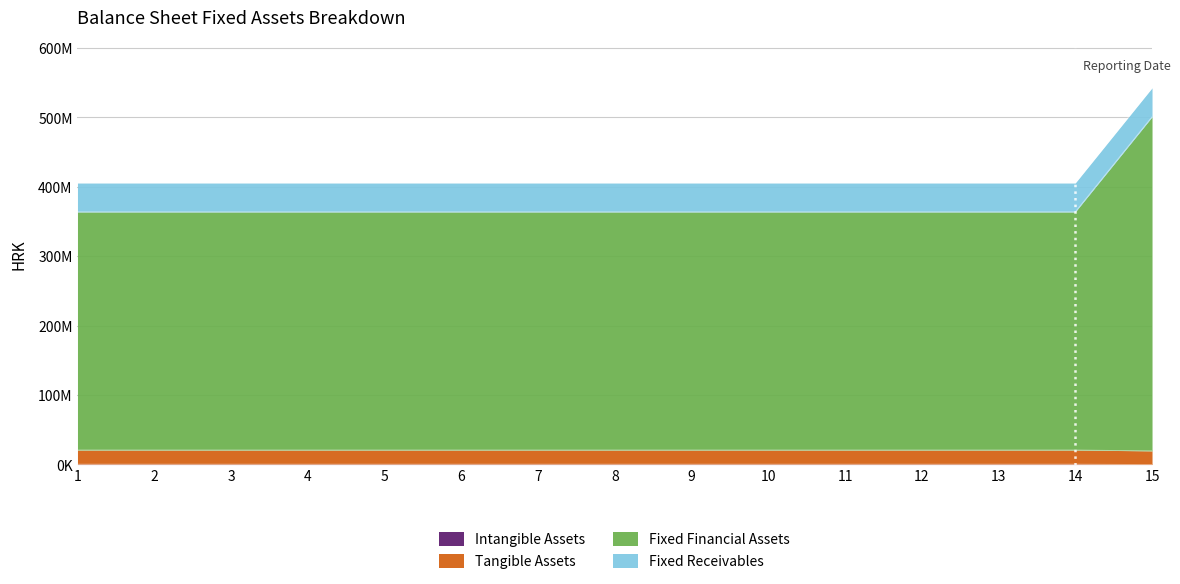

How many categories are shown in the chart?

15